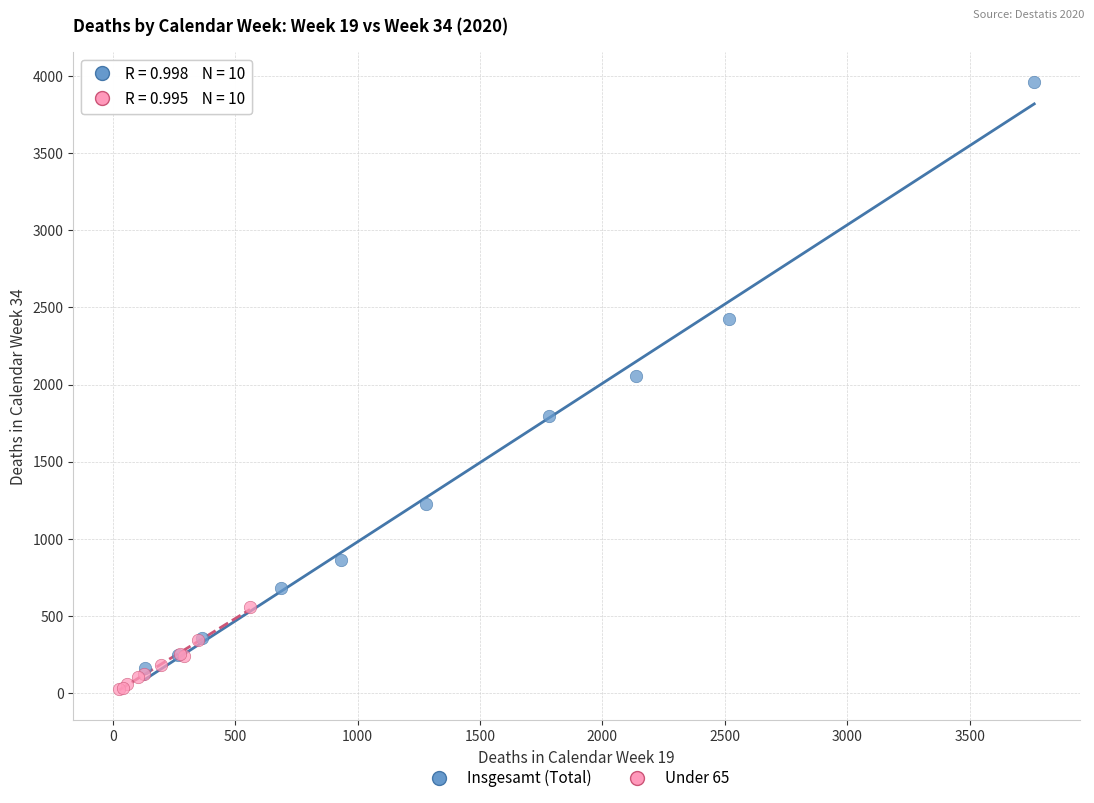

Which series contains the lowest Y value?

Under 65